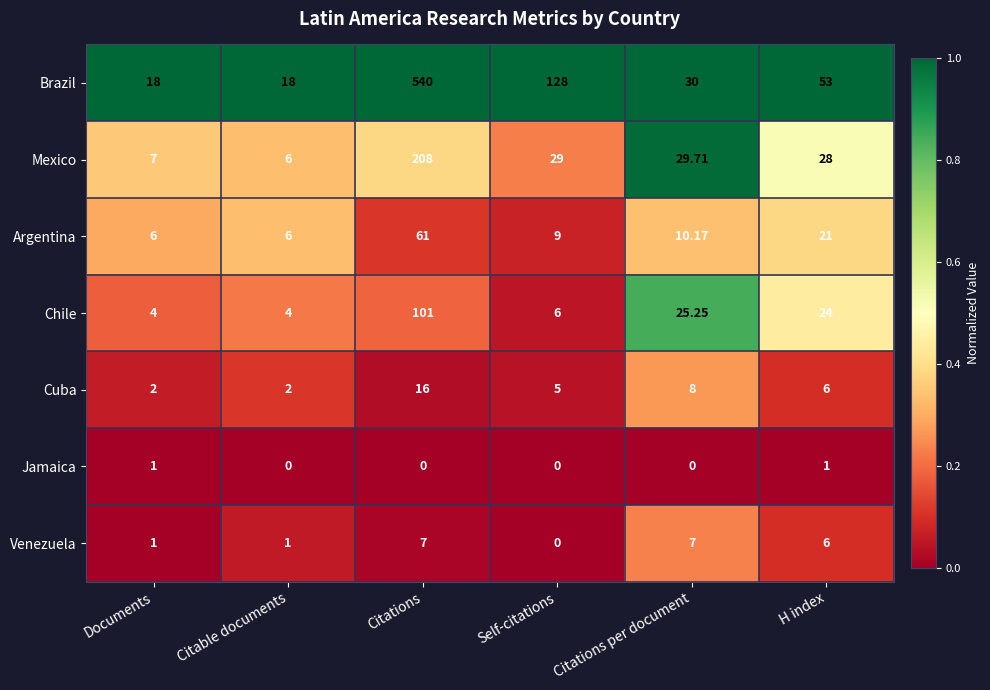

Which series has the widest spread of values?

Brazil